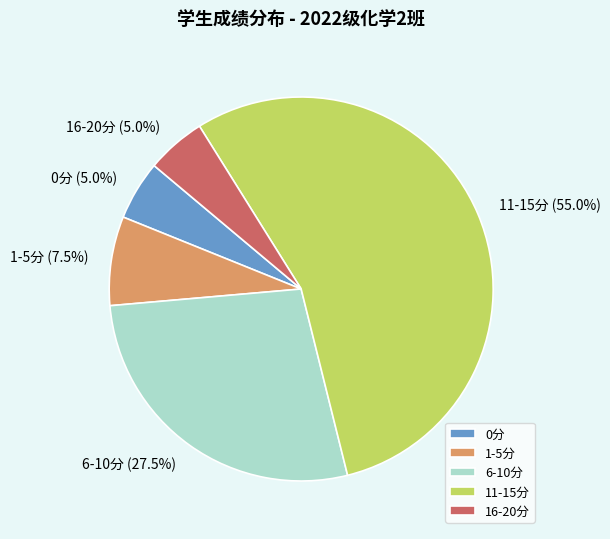

What is the largest slice in the pie chart?

11-15分